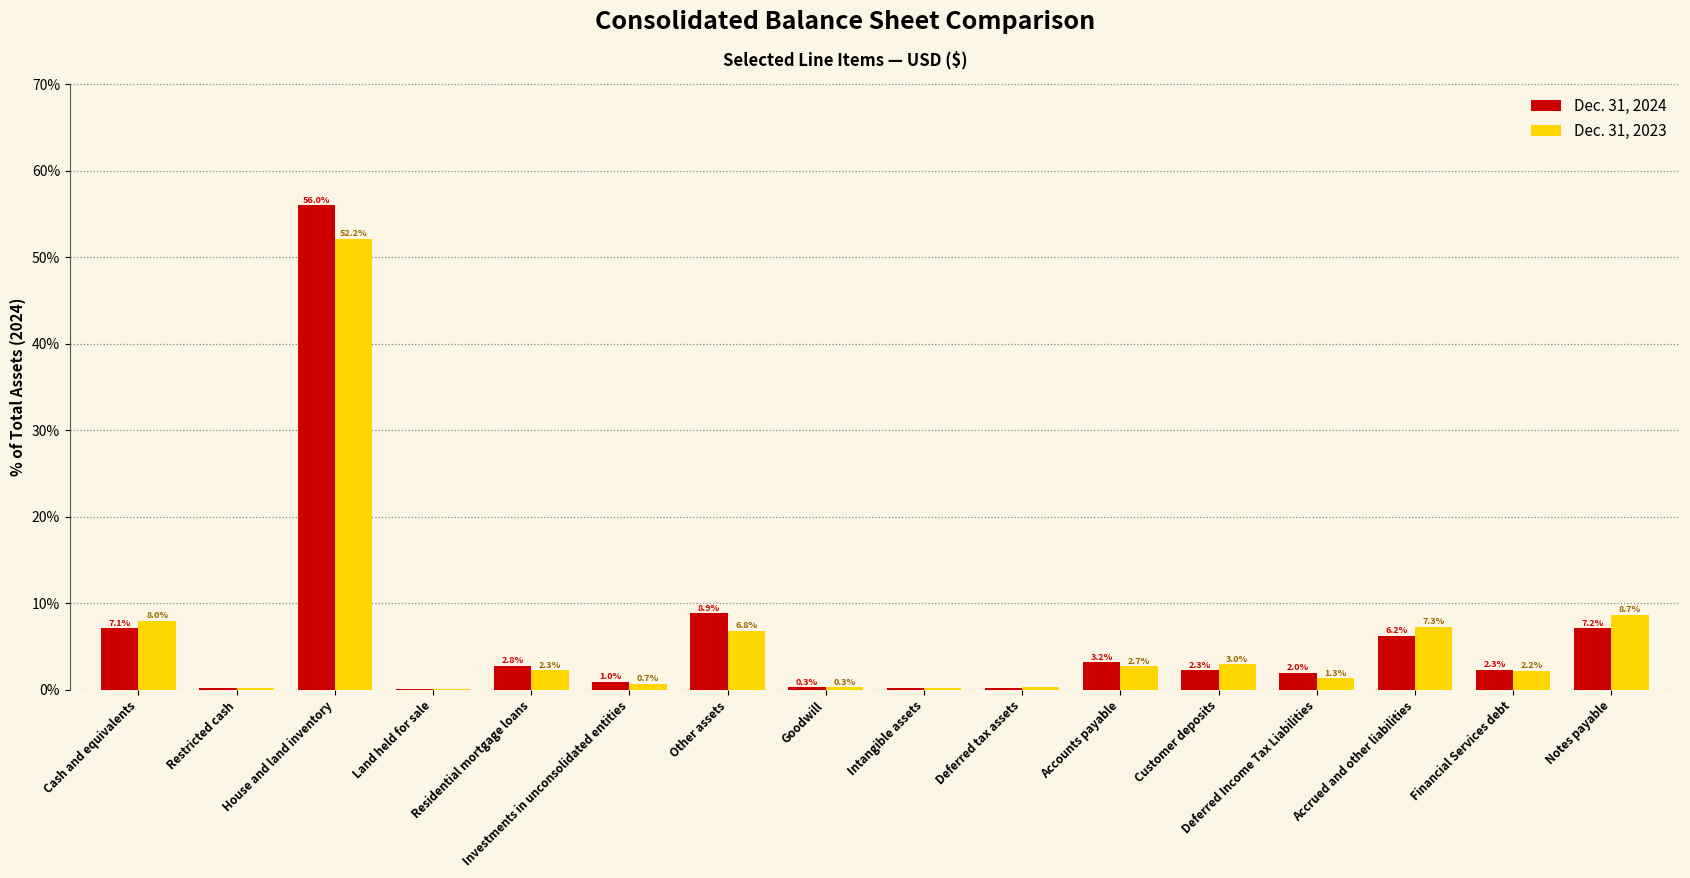

Which category has the highest value in the Dec. 31, 2024 series?

House and land inventory